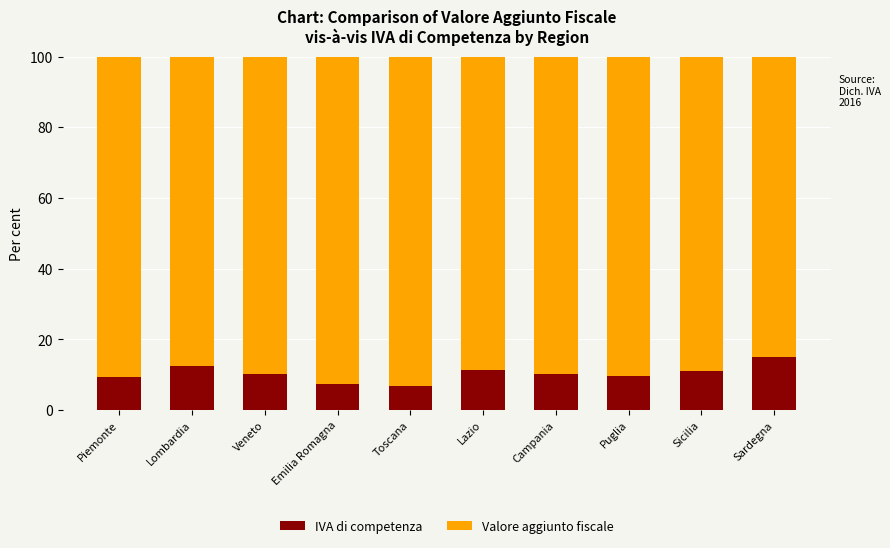

What is the sum of all IVA di competenza values?

103.3